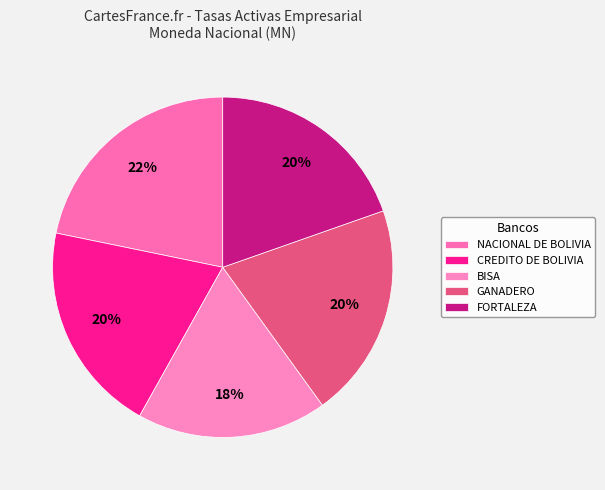

To the nearest percent, what portion does BISA represent?

18%